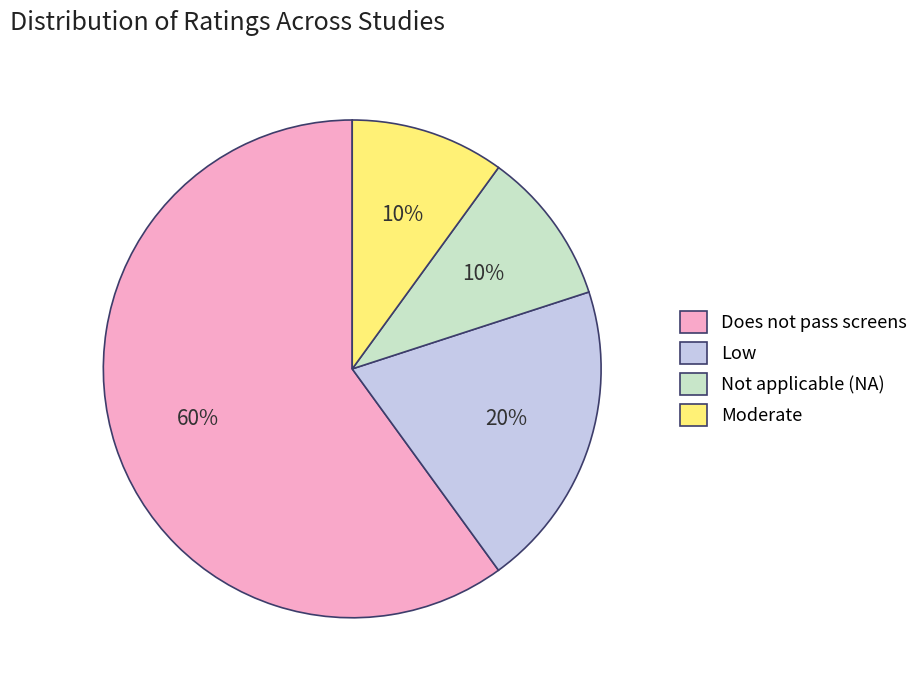

Does Low represent more than half of the total?

No